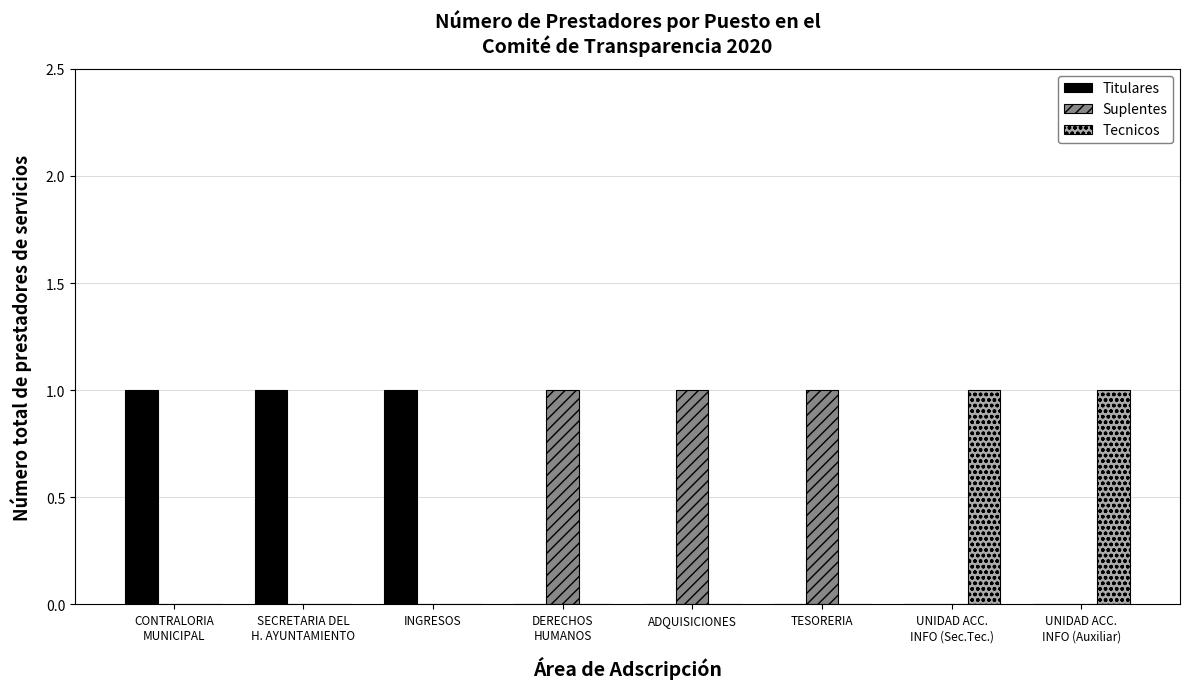

How many data points does each series have?

8